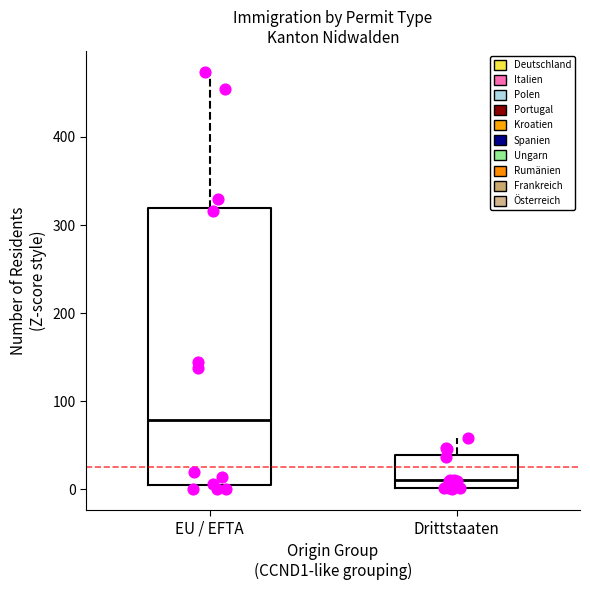

Where does the median line of the box for EU / EFTA sit on the y-axis? The values are not printed on the chart, so give them approximately, as read against the axis.

80